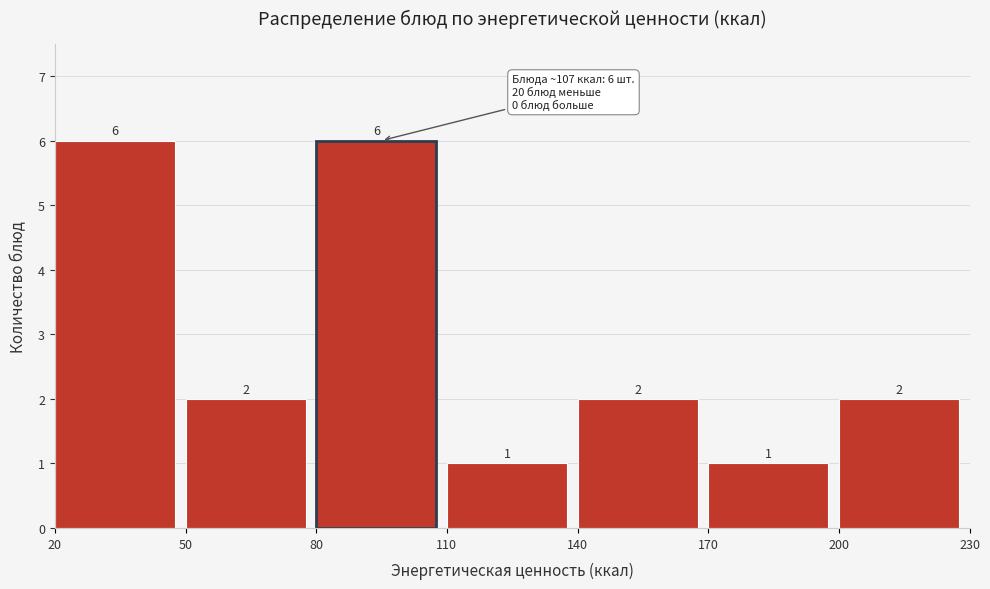

What is the height of the bar covering 170 to 200 on the x-axis?

1